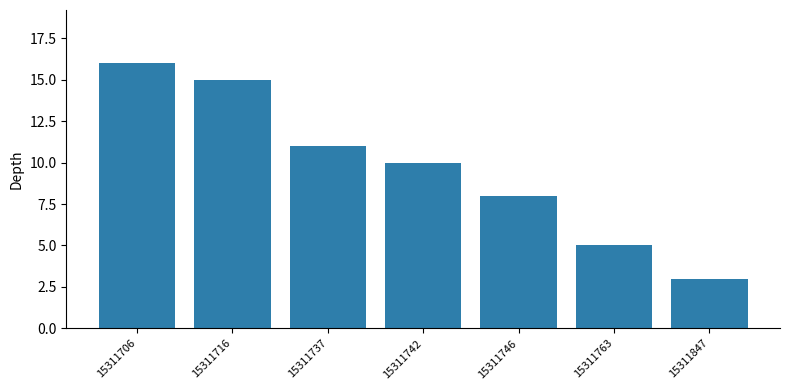

The chart shows a value of 11 at 15311737. True or false?

True